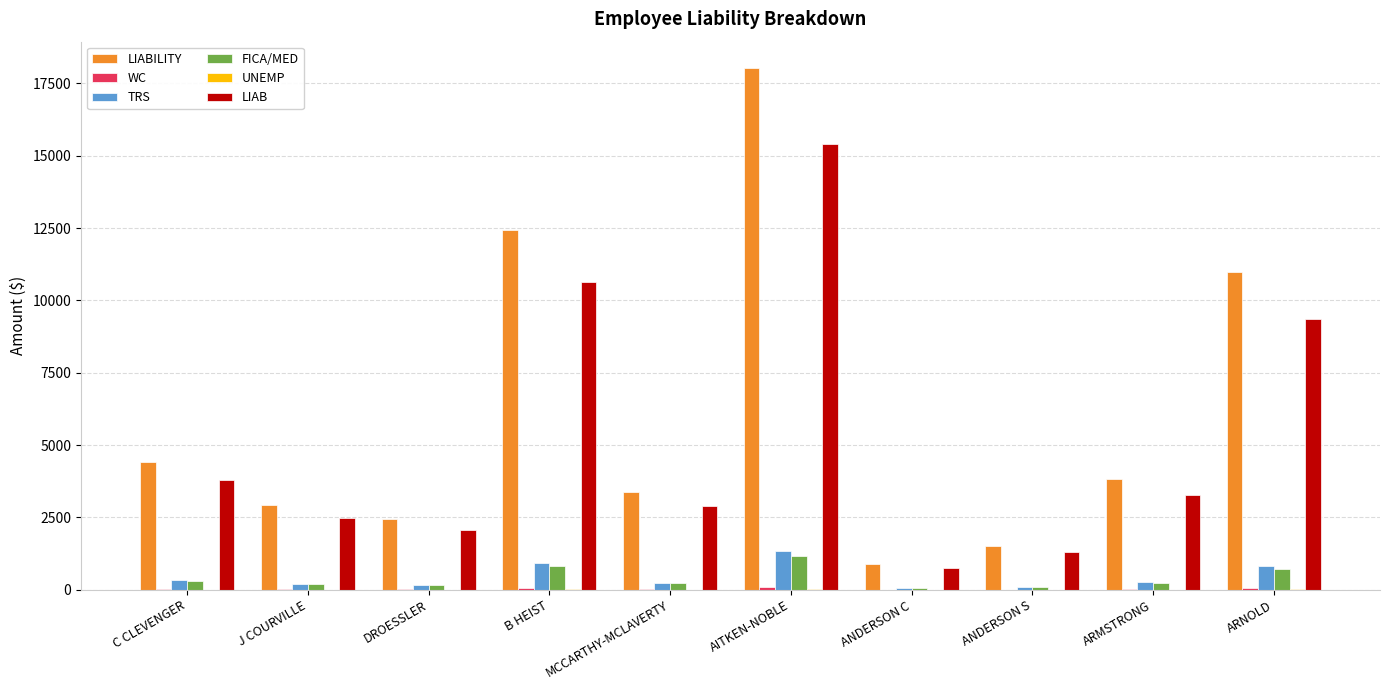

Which series changed the most between B HEIST and ANDERSON C?

LIABILITY